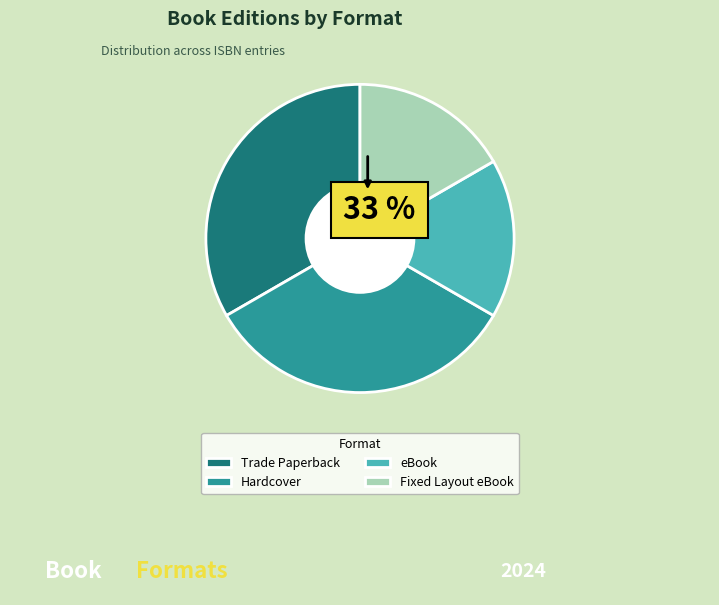

Which has a higher value, eBook or Trade Paperback?

Trade Paperback